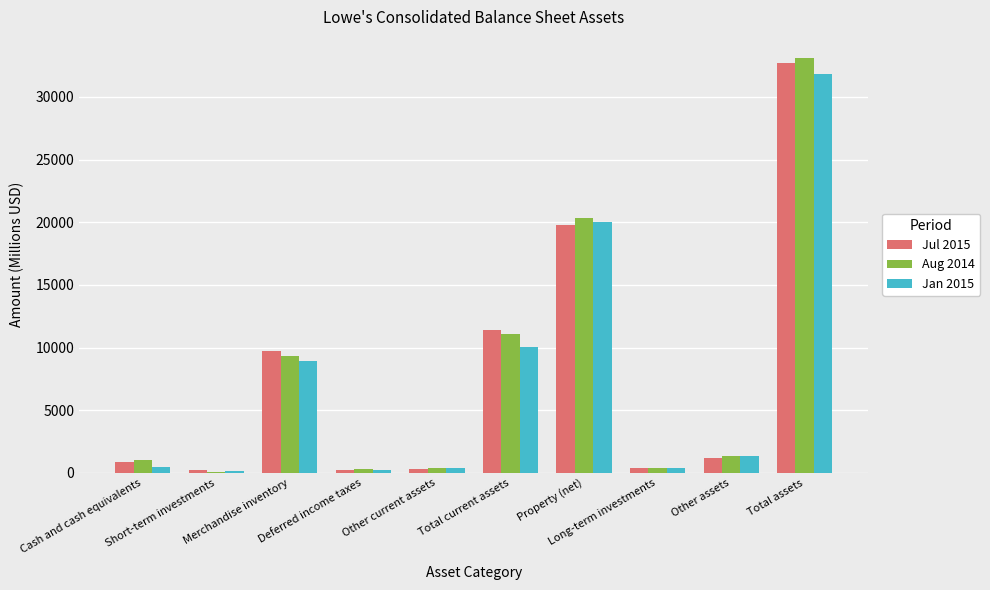

What is the greatest value displayed?

33137